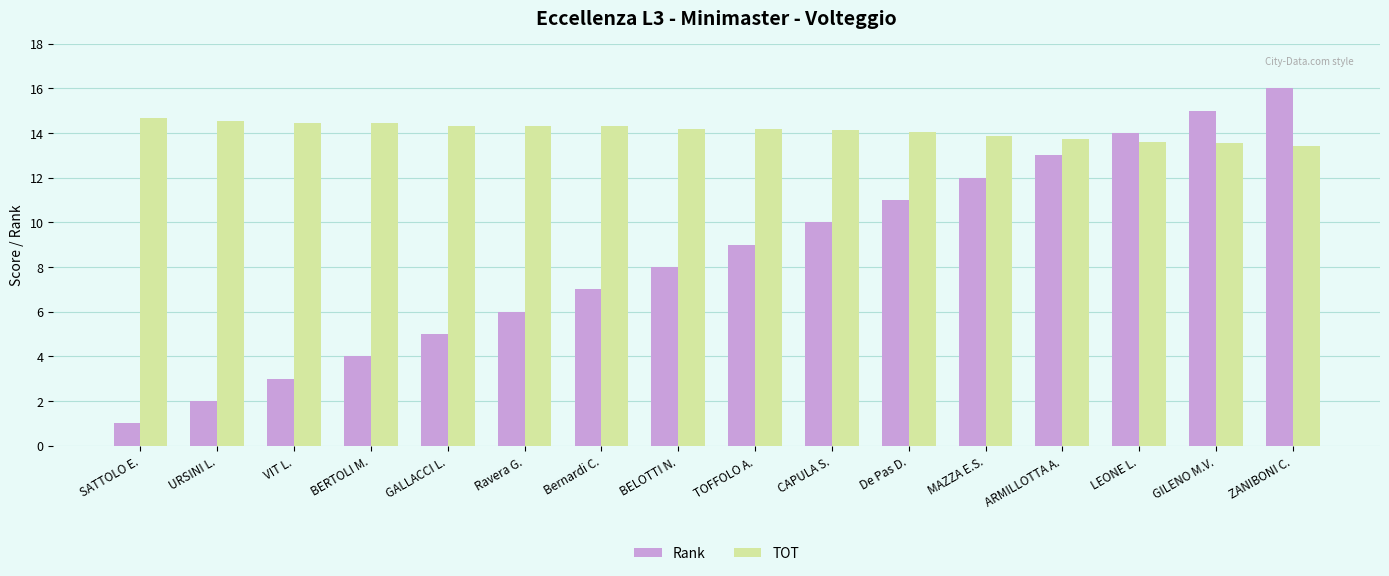

Between Ravera G. and MAZZA E.S., which series saw the biggest shift?

Rank